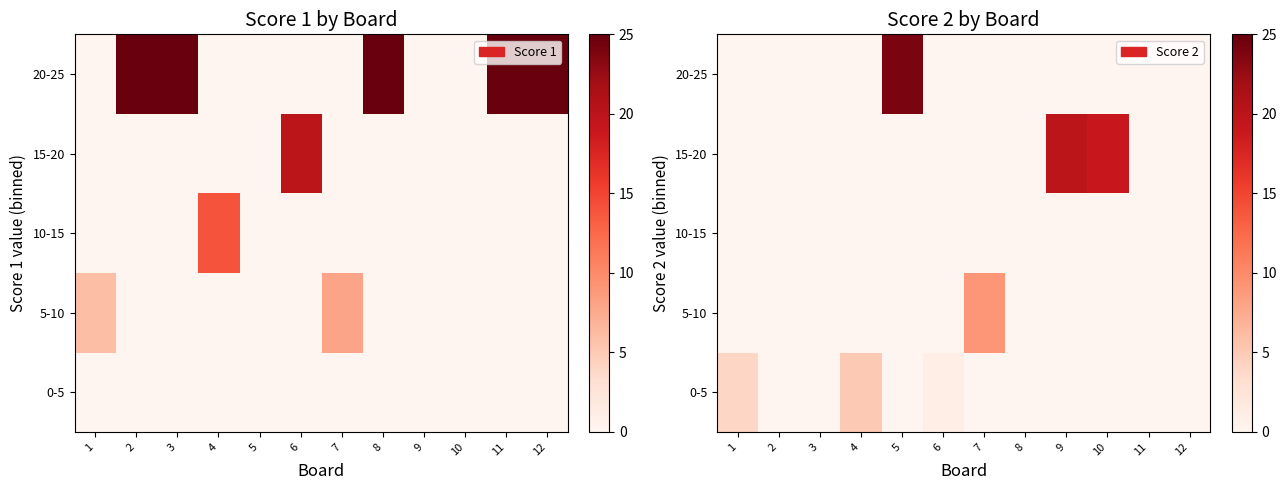

Is the value of 15-20 at 12 greater than the value of 5-10 at 9?

No